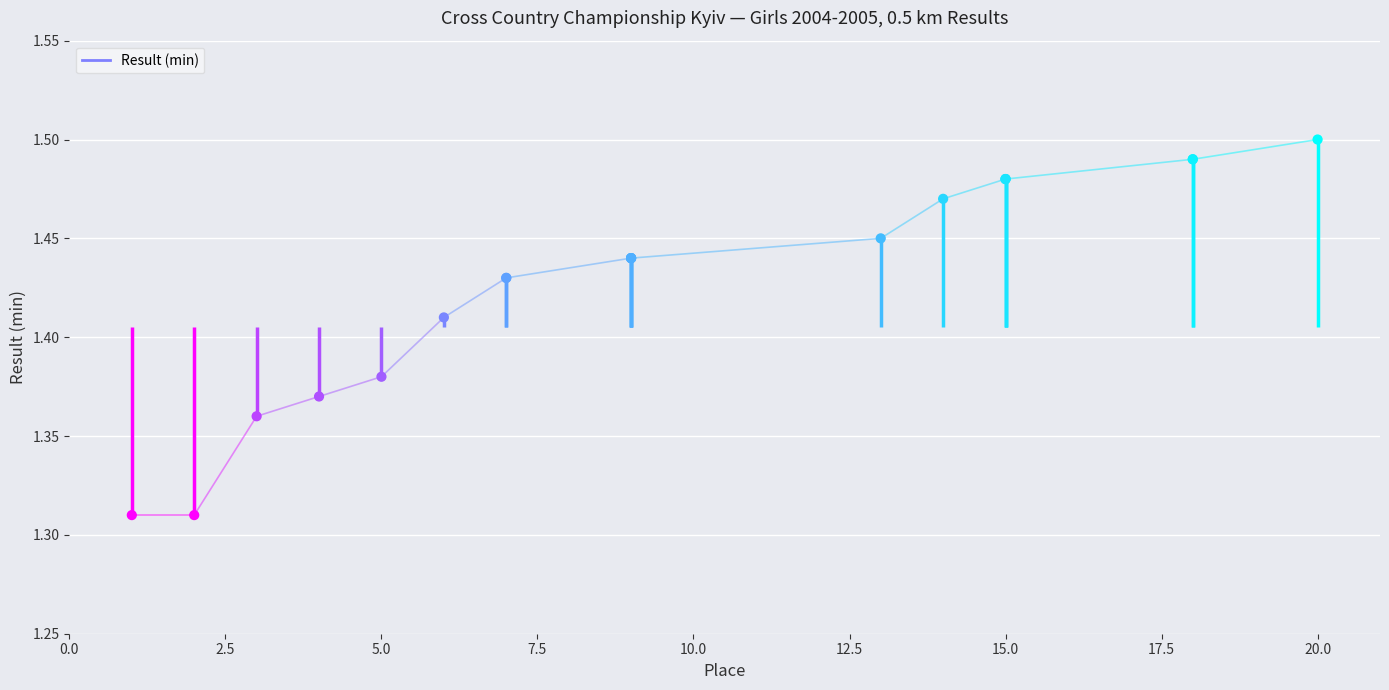

What is the change in value from 0.0 to 16?

+0.2